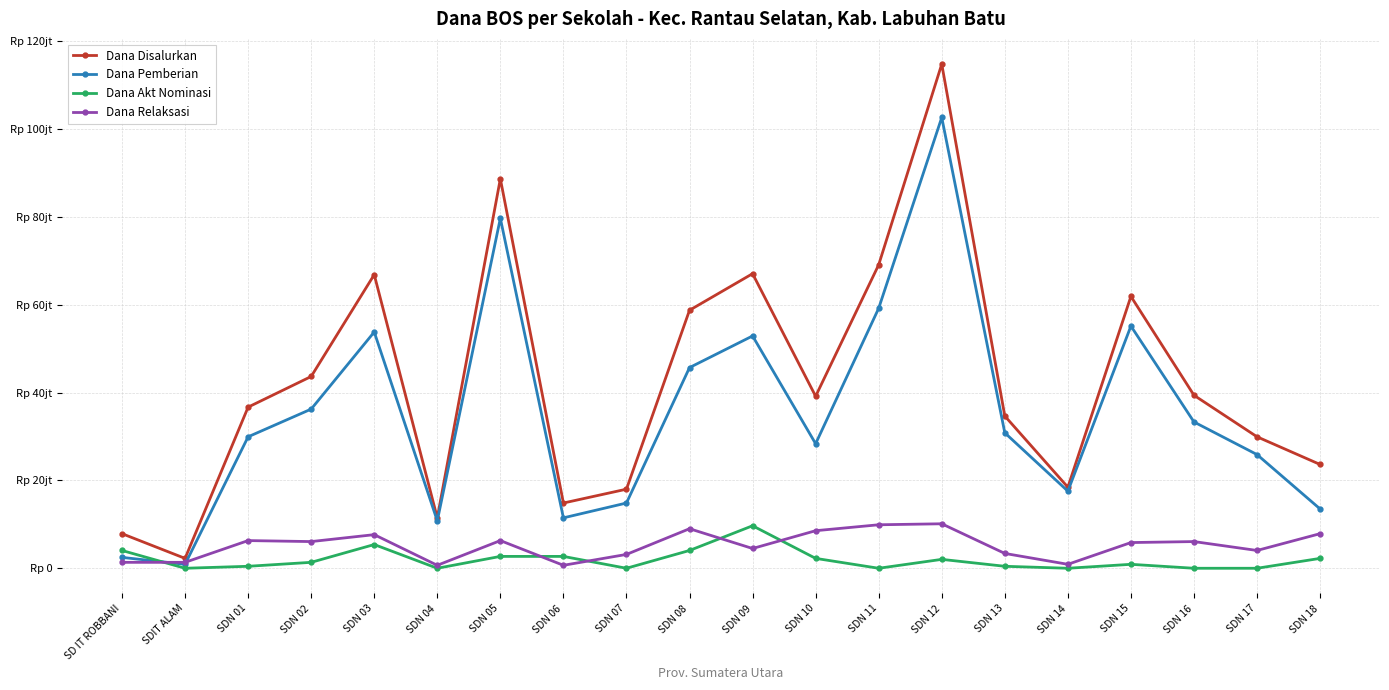

Rank the series at SDN 13 from highest to lowest value.

Dana Disalurkan, Dana Pemberian, Dana Relaksasi, Dana Akt Nominasi